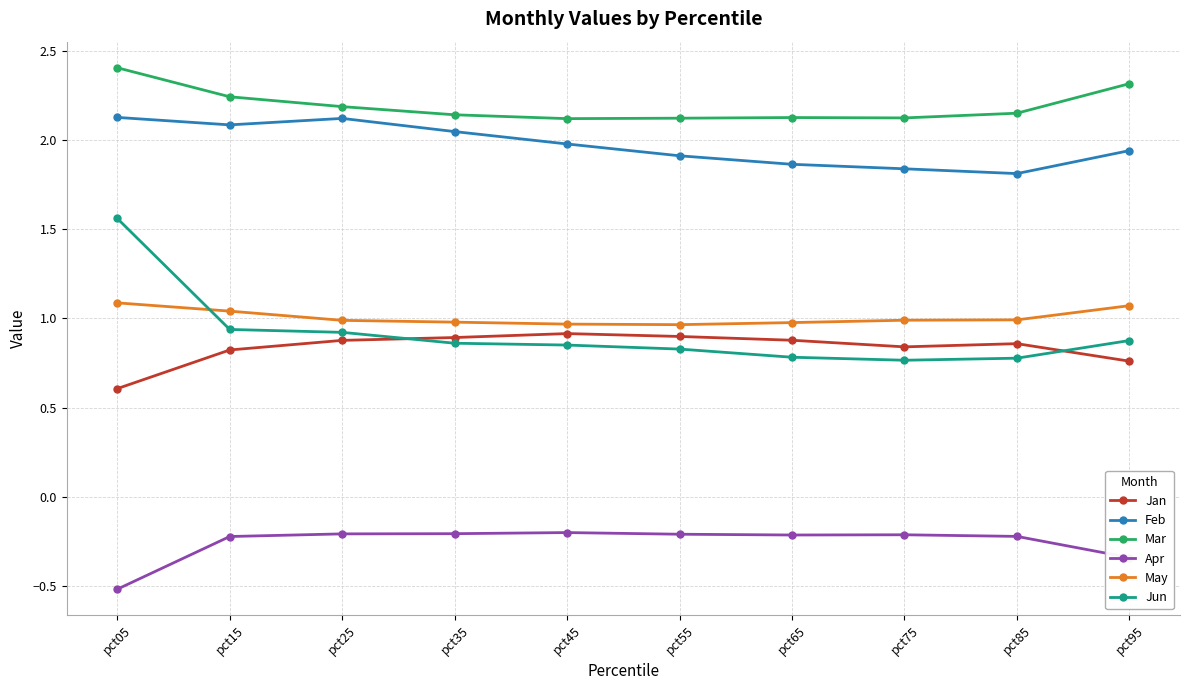

What is the smallest value displayed?

-0.5